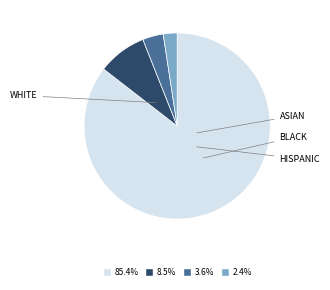

Is there any slice that represents more than half of the pie?

Yes